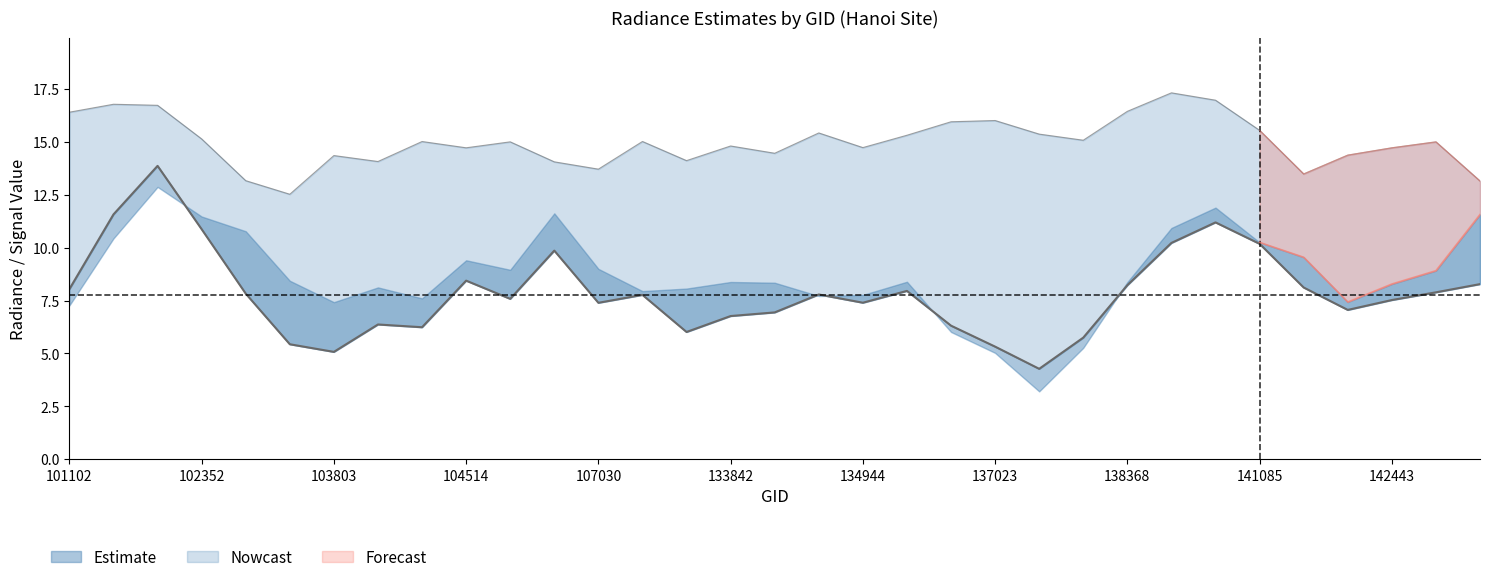

Between 28 and 32, which is larger?

32